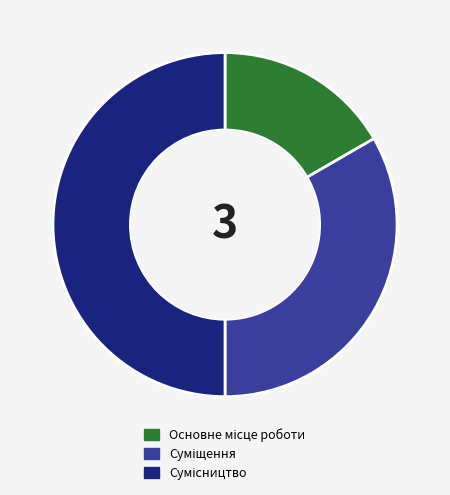

Which has a higher value, Суміщення or Основне місце роботи?

Суміщення